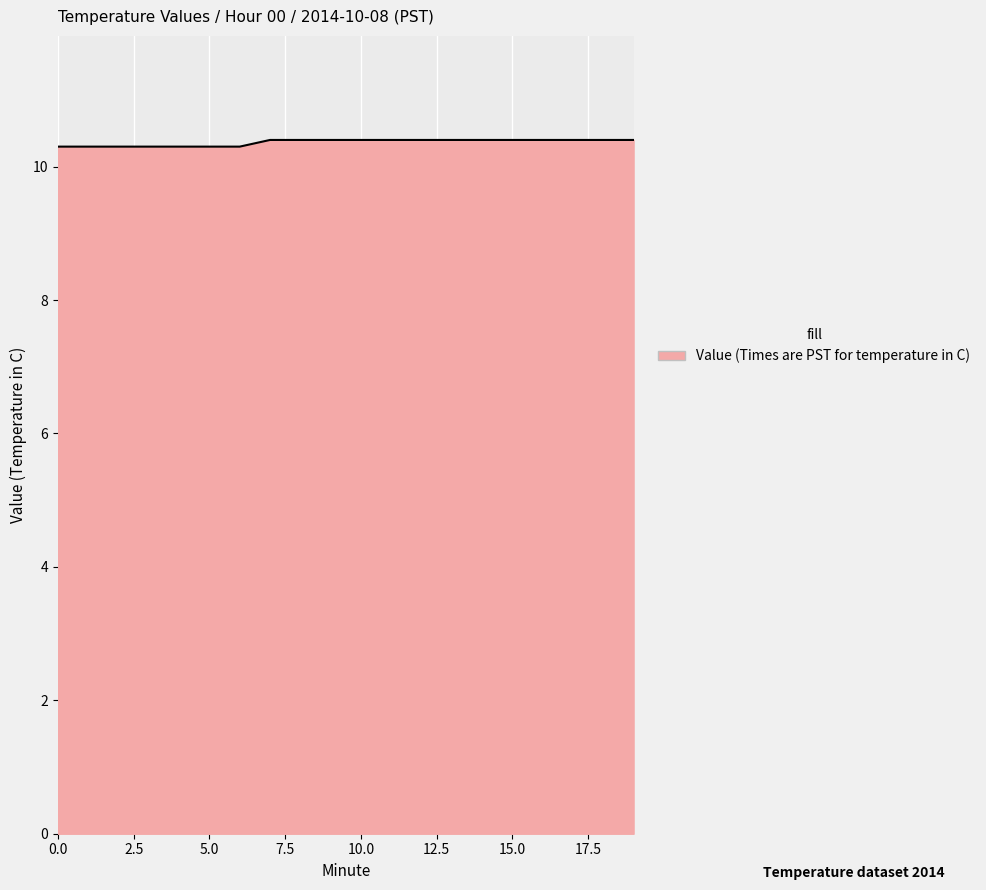

What is the difference between the maximum and minimum values?

0.1